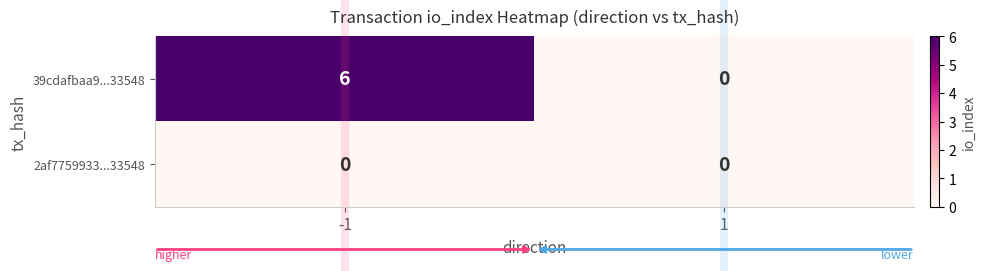

What is the difference between the maximum and minimum values in the 39cdafbaa9...33548 series?

6